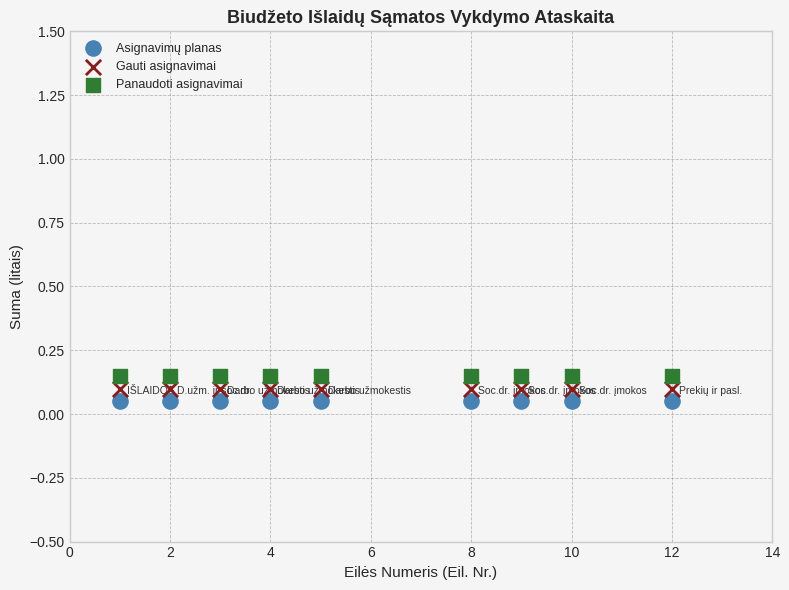

What are all the series names shown in the legend?

Asignavimų planas, Gauti asignavimai, Panaudoti asignavimai